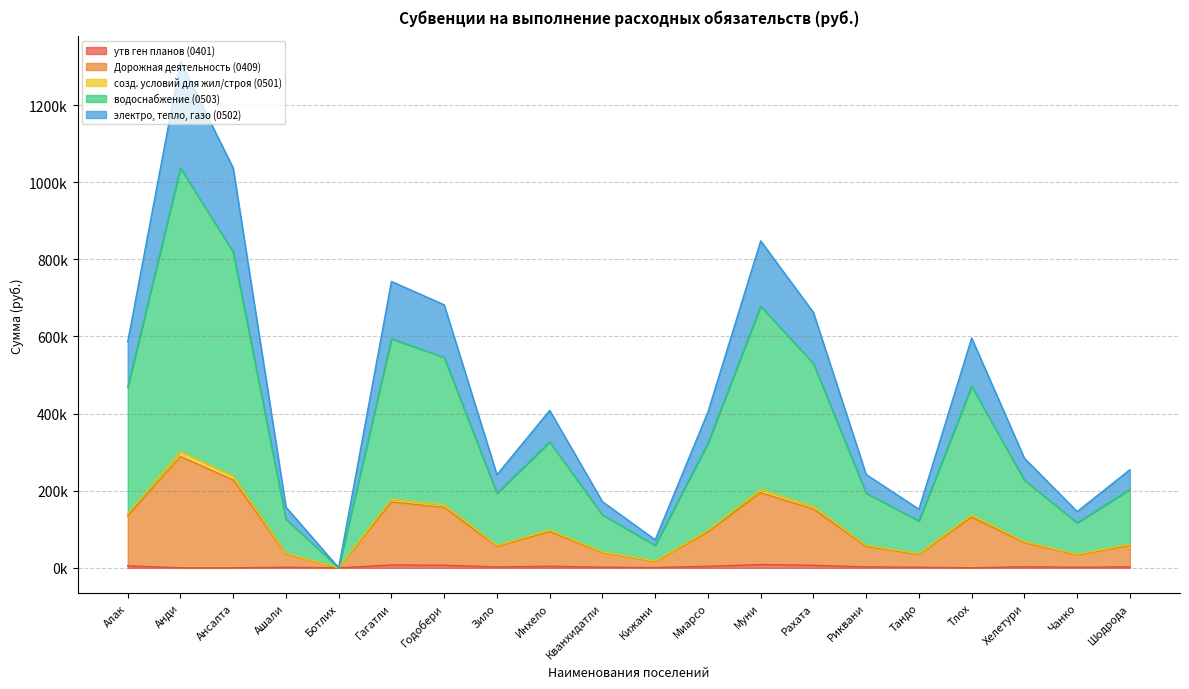

Is the value of Дорожная деятельность (0409) at Муни greater than the value of созд. условий для жил/строя (0501) at Зило?

Yes